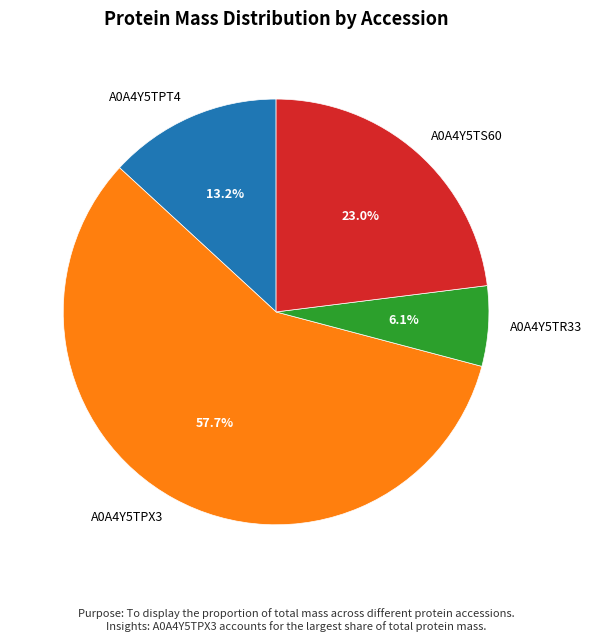

Rank the categories by value from lowest to highest.

A0A4Y5TR33, A0A4Y5TPT4, A0A4Y5TS60, A0A4Y5TPX3